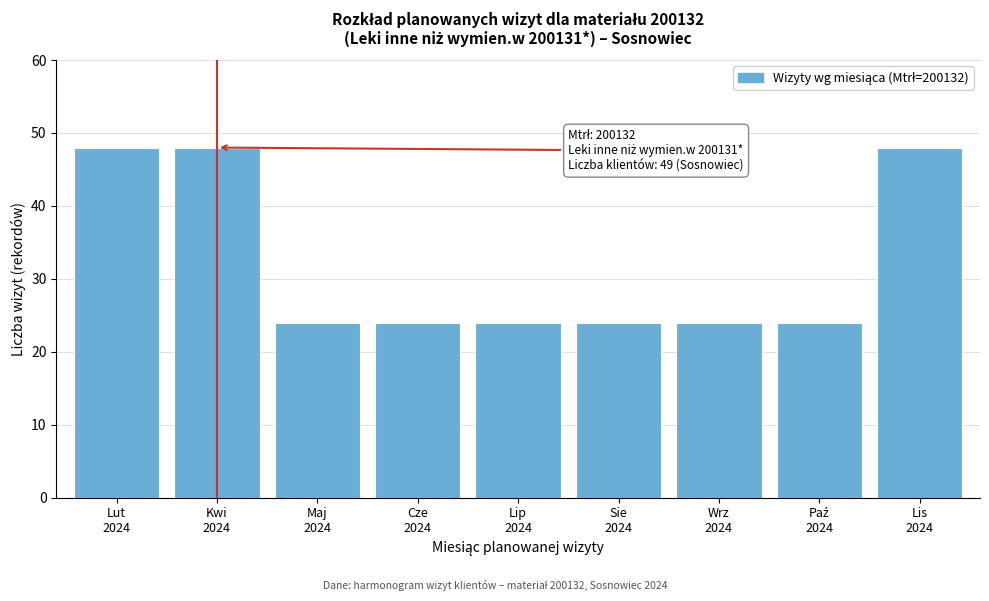

Reading left to right, transcribe all the data shown in this chart.

48	48	24	24	24	24	24	24	48